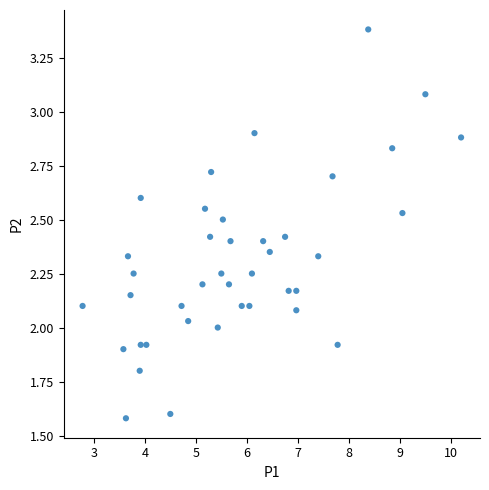

What is the range of X values (max minus min)?

7.4